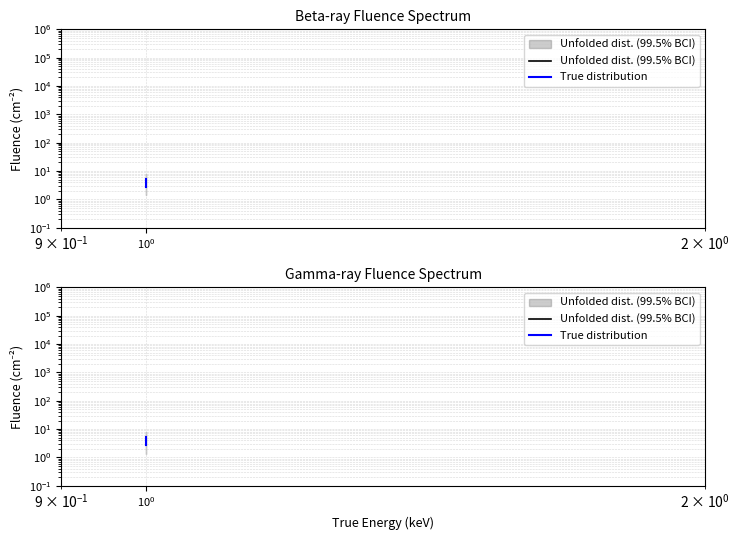

At how many categories does at least one series exceed 2?

2